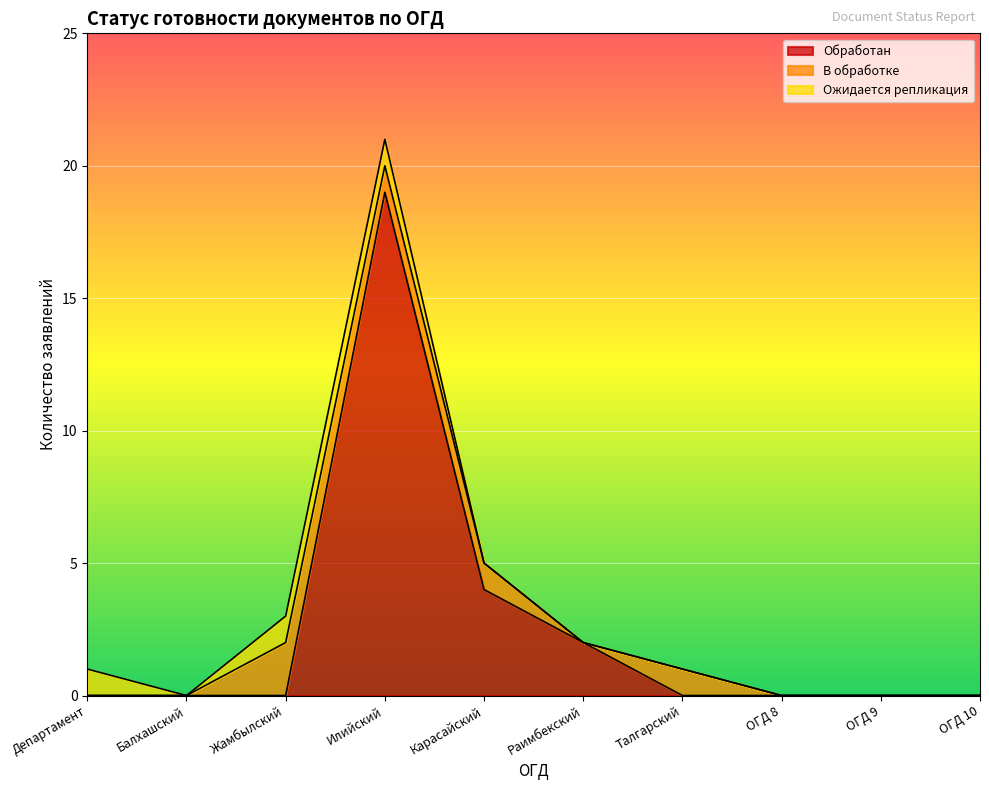

How many Ожидается репликация values are between 0 and 1?

10